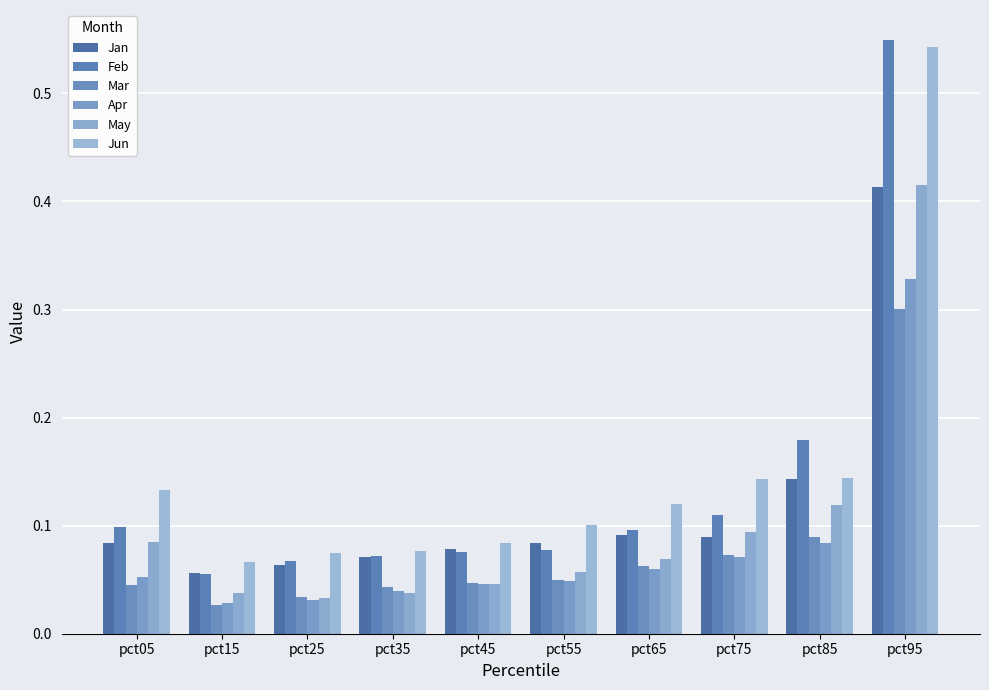

What is the sum of all Jan values?

1.2